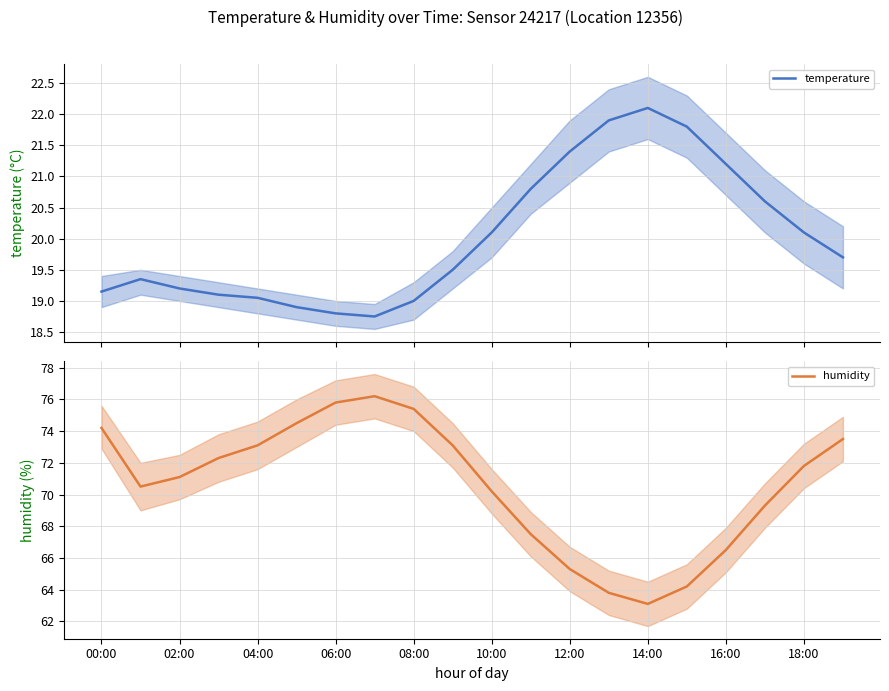

What is the value of the humidity point at the 19th from the left?

71.8